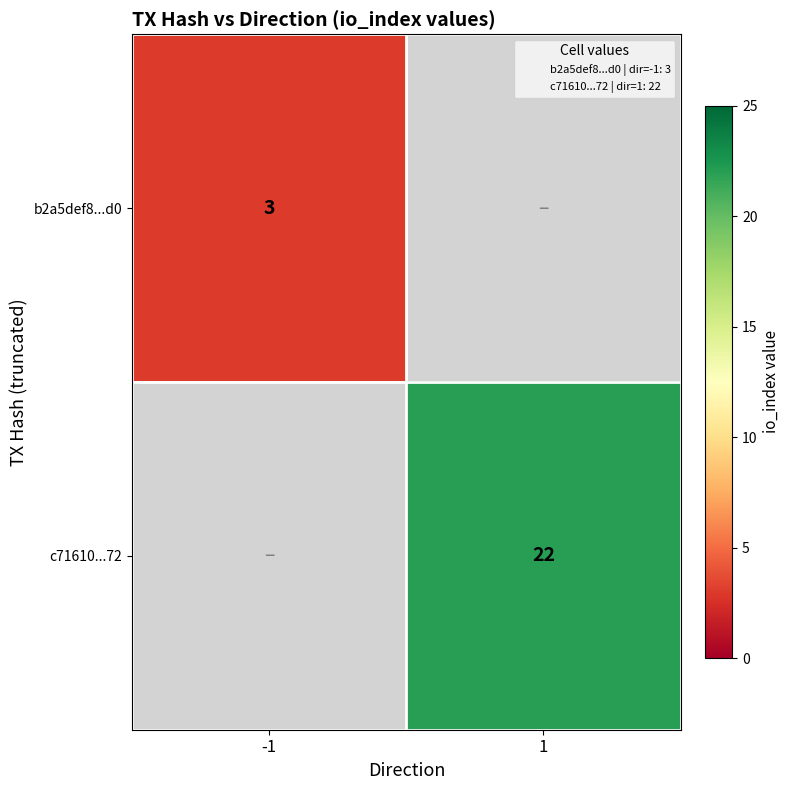

How many categories are shown in the chart?

2